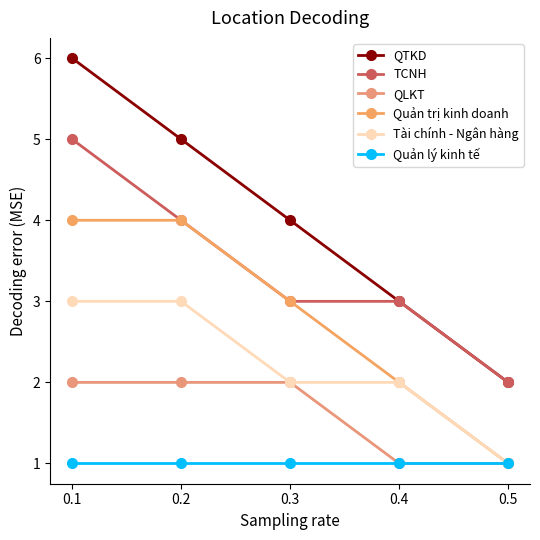

Reading left to right, list all the values displayed in this chart.

QTKD: 6	5	4	3	2
TCNH: 5	4	3	3	2
QLKT: 2	2	2	1	1
Quản trị kinh doanh: 4	4	3	2	1
Tài chính - Ngân hàng: 3	3	2	2	1
Quản lý kinh tế: 1	1	1	1	1